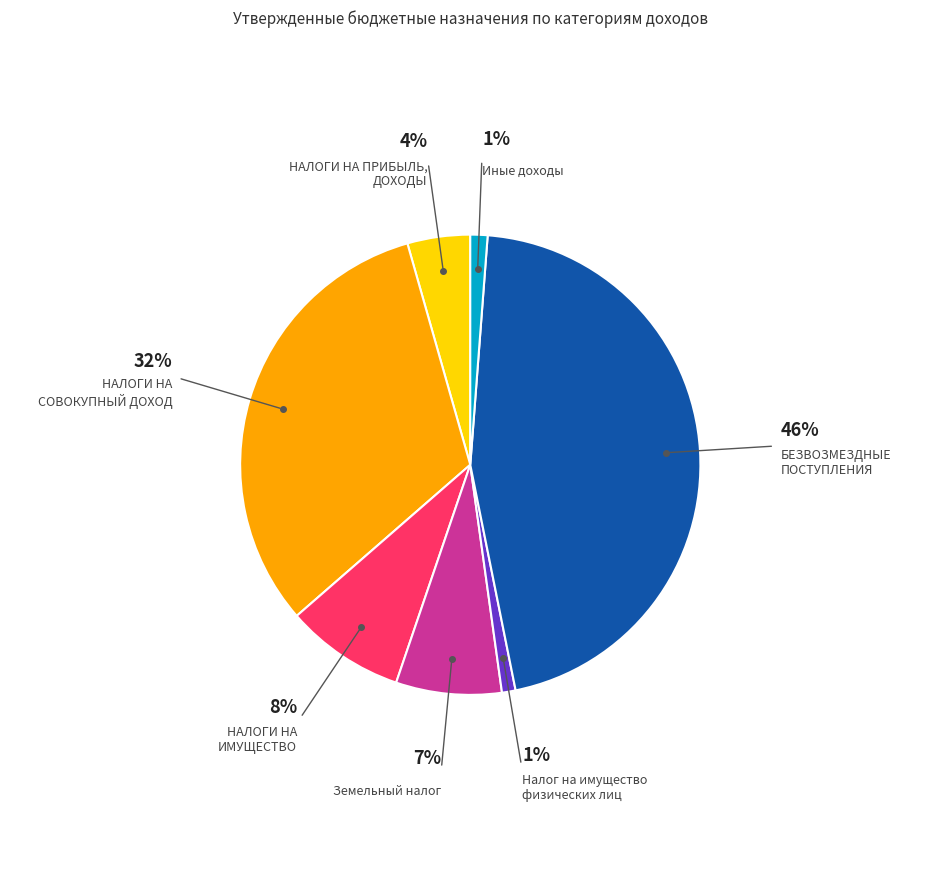

Is there any slice that represents more than half of the pie?

No